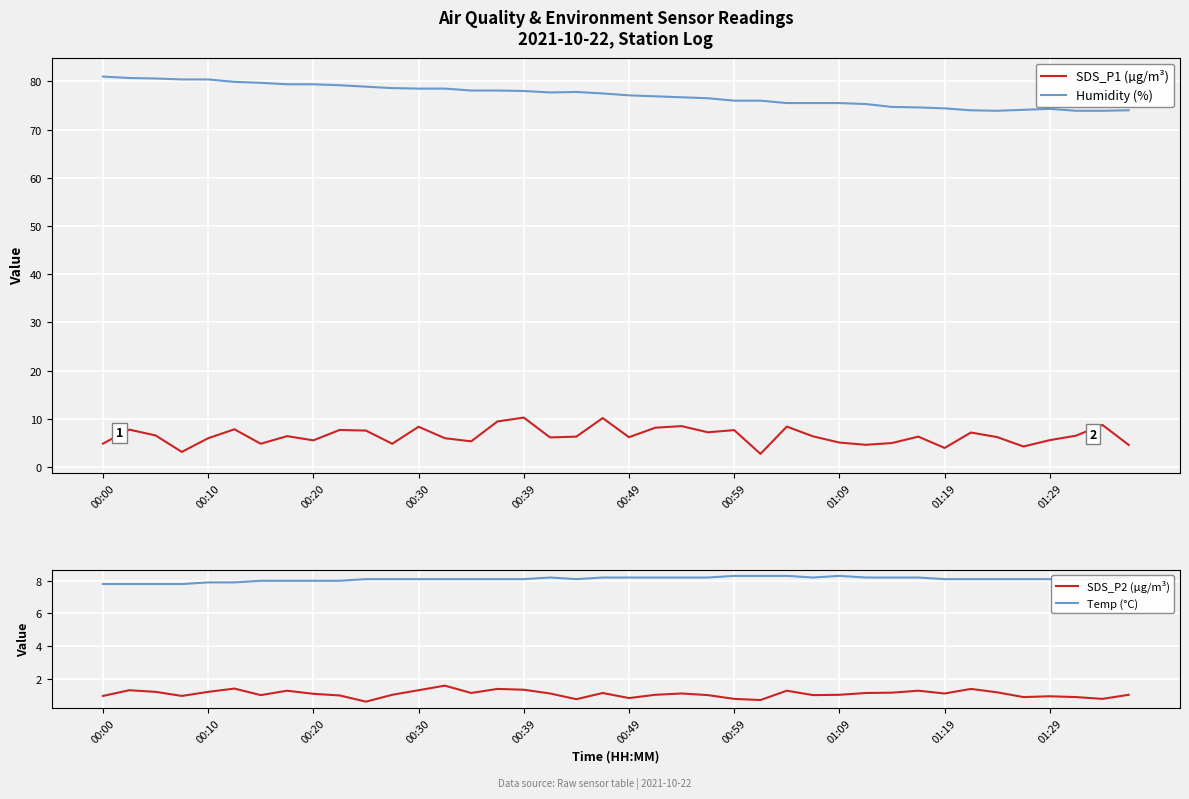

Is it true that Humidity (%) equals 20.1 at 00:59?

False